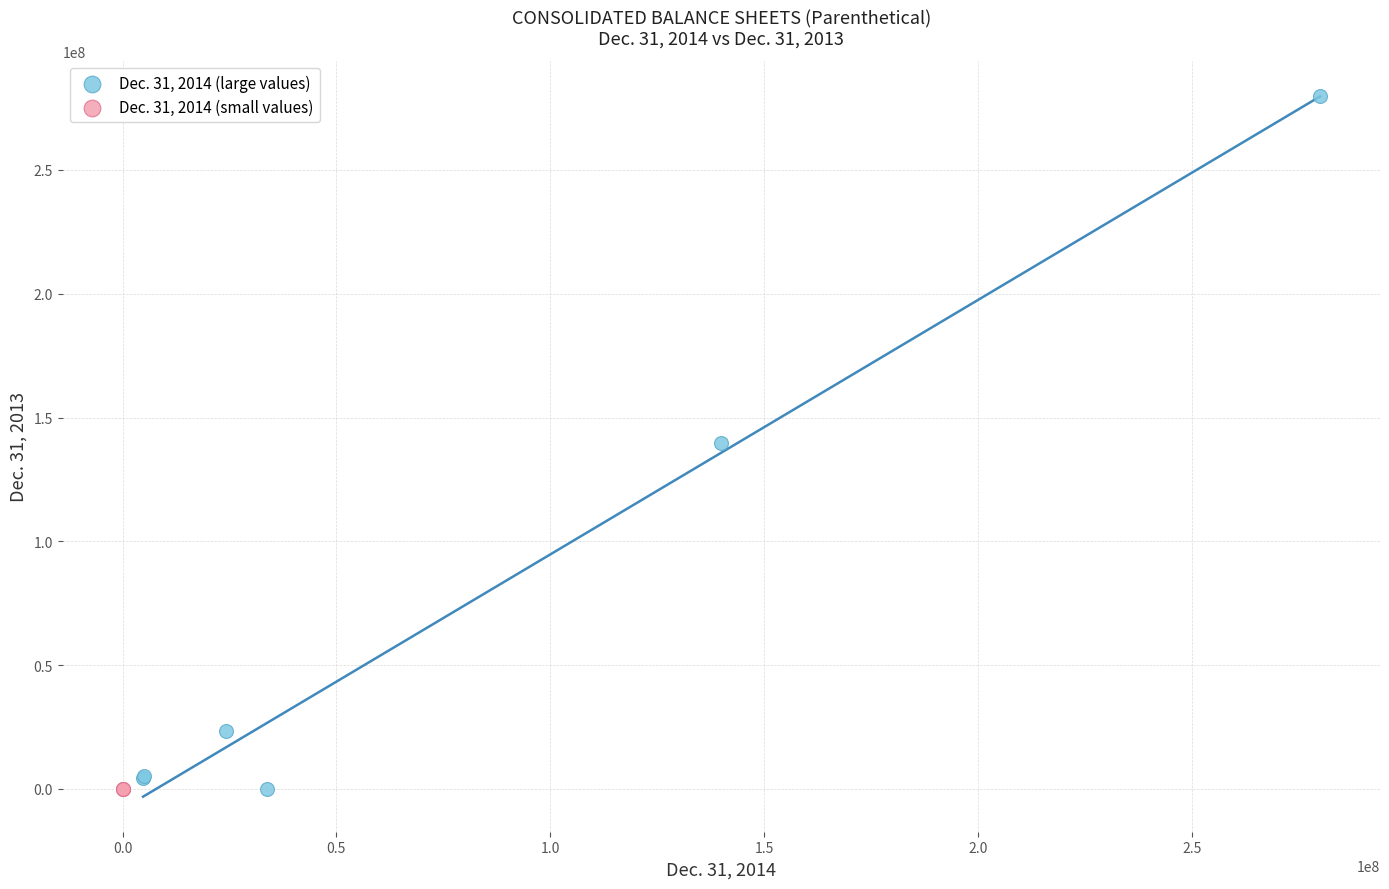

Which series has the largest Y range (max minus min)?

Dec. 31, 2014 (large values)